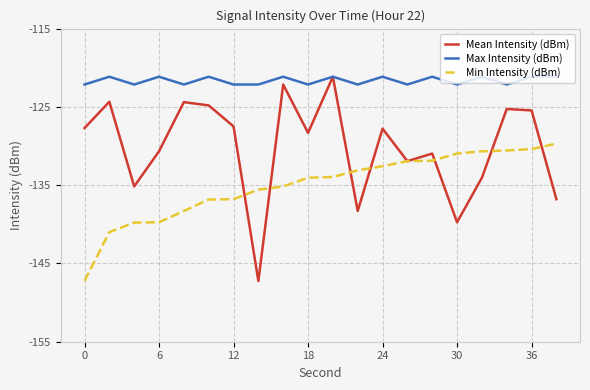

True or false: Min Intensity (dBm) and Max Intensity (dBm) intersect in this chart.

False